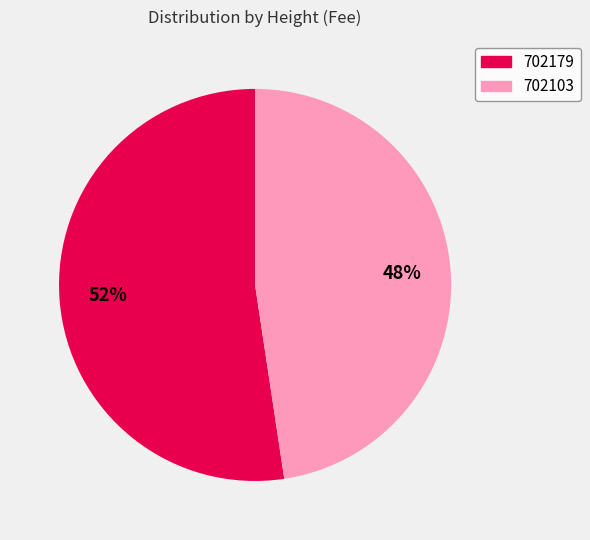

To the nearest percent, what is the combined percentage of 702103 and 702179?

100%